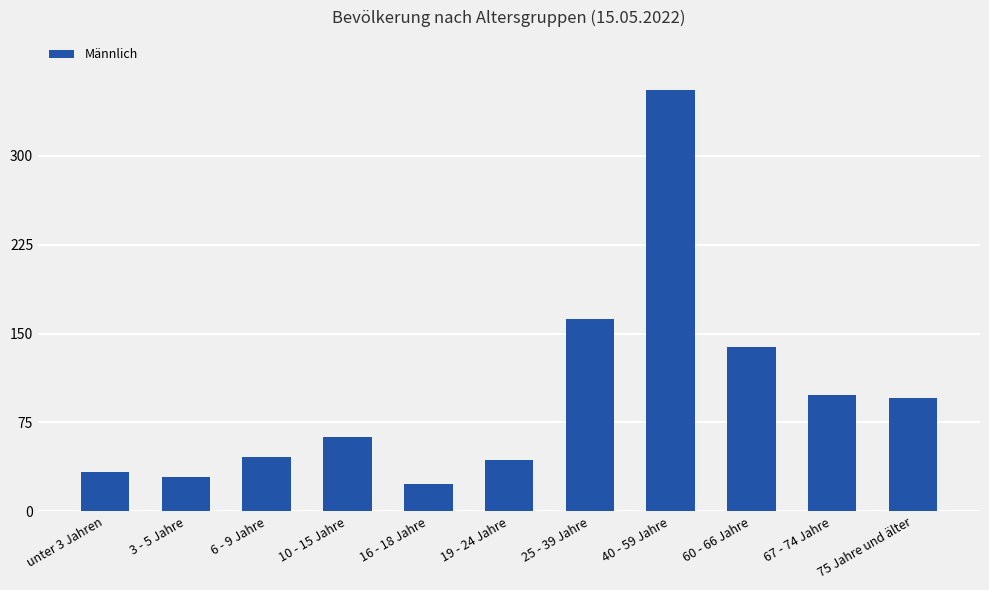

What is the greatest value displayed?

355